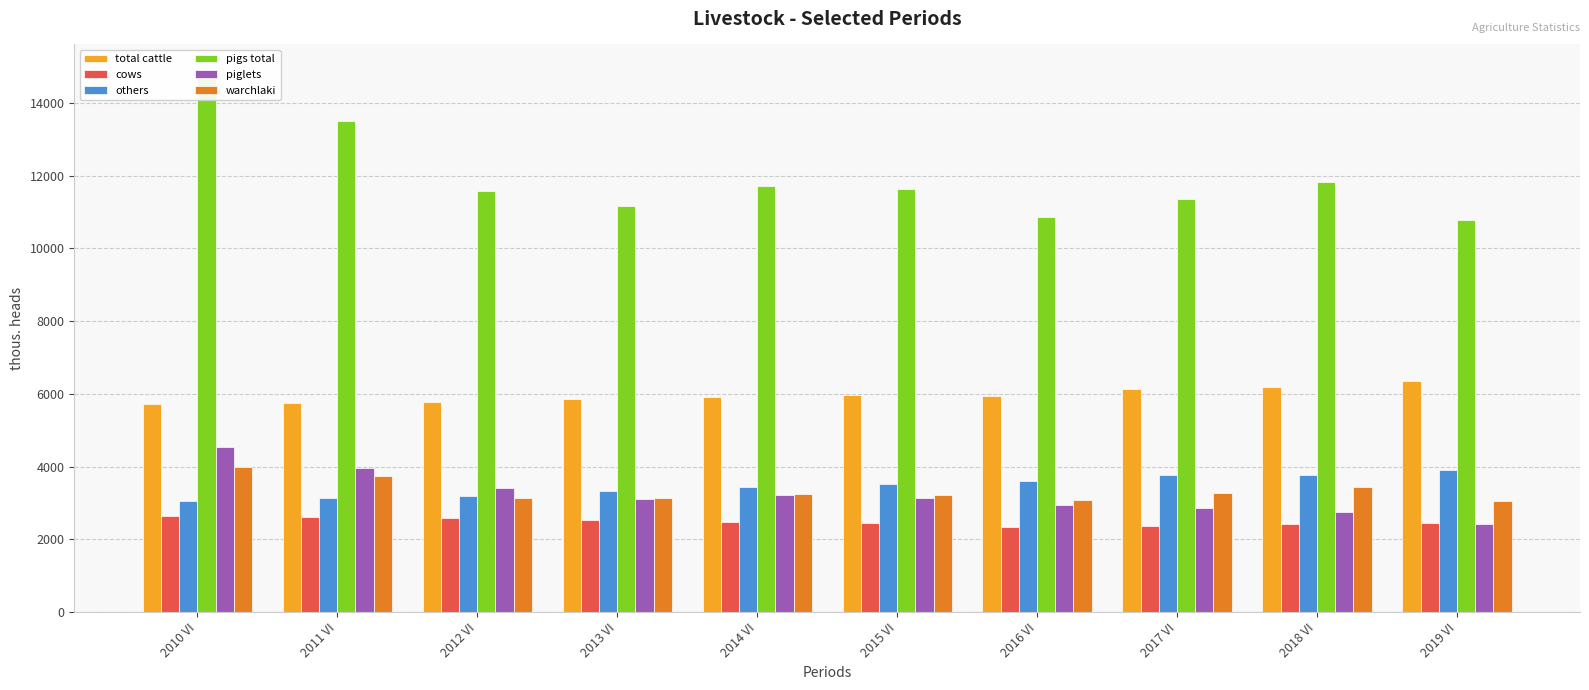

Rank the categories by others value from highest to lowest.

2019 VI, 2018 VI, 2017 VI, 2016 VI, 2015 VI, 2014 VI, 2013 VI, 2012 VI, 2011 VI, 2010 VI